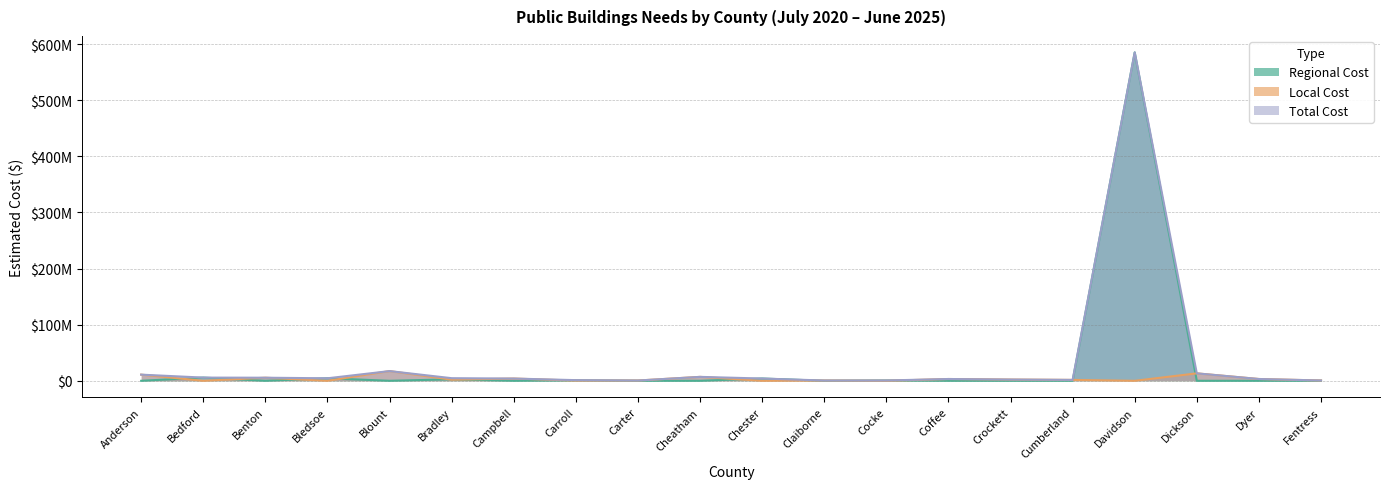

At which category is the sum across all series the highest?

Davidson